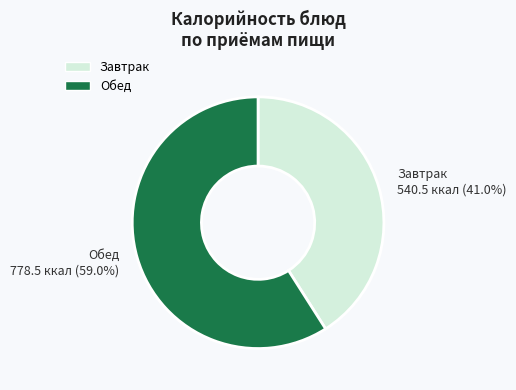

Is the sum of Обед and Завтрак greater than half?

Yes